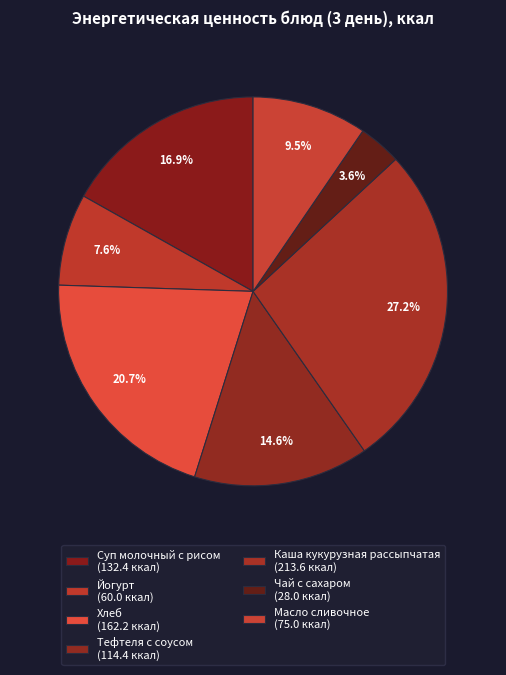

Does any single category account for the majority?

No